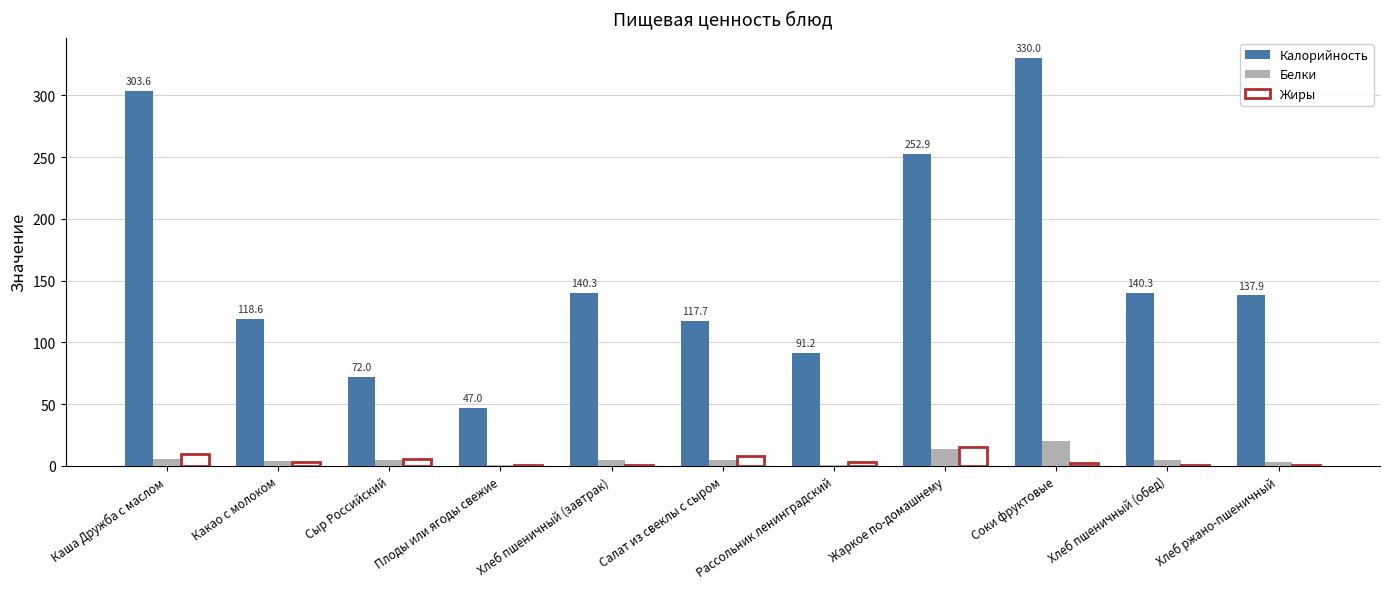

True or false: Калорийность has a value of 221.1 at Хлеб пшеничный (обед).

False